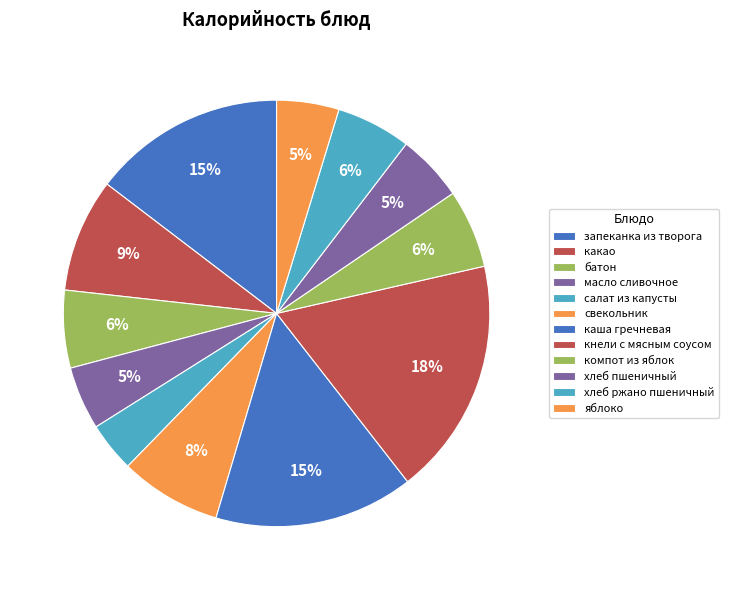

Is какао the majority of the pie?

No